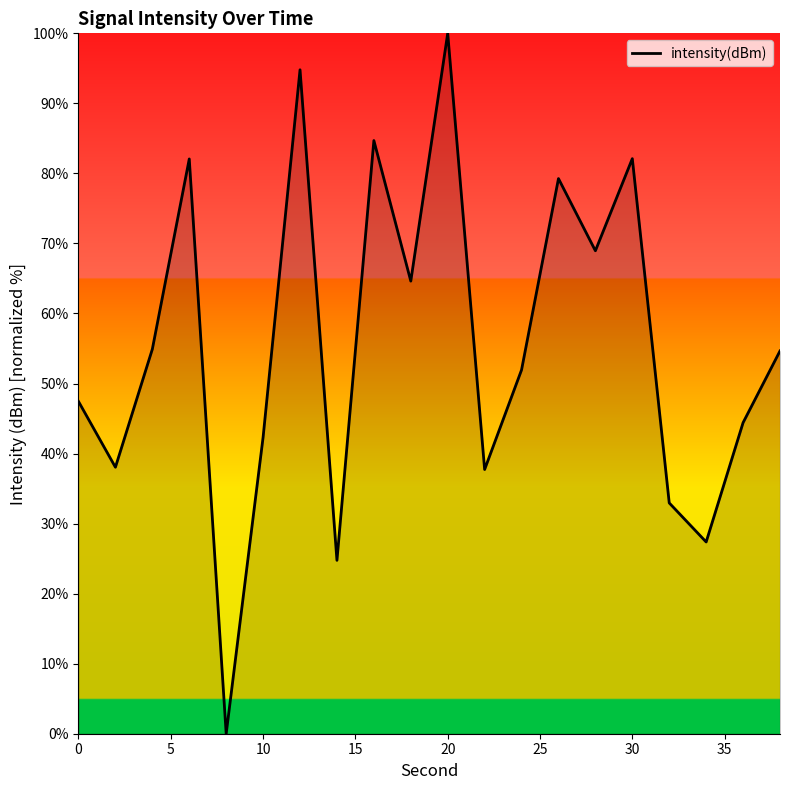

What is the difference between the maximum and minimum values?

100.0